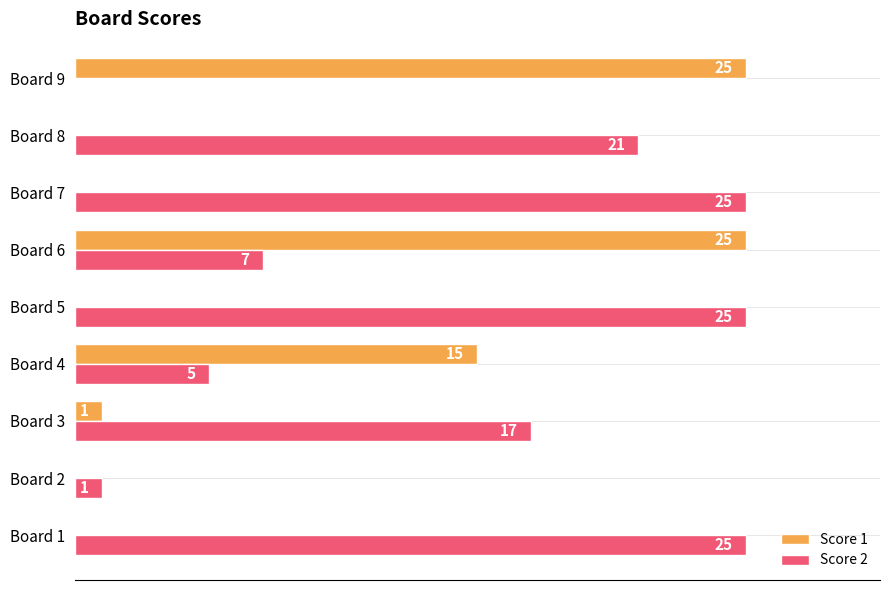

Which series has the largest total across all categories?

Score 2